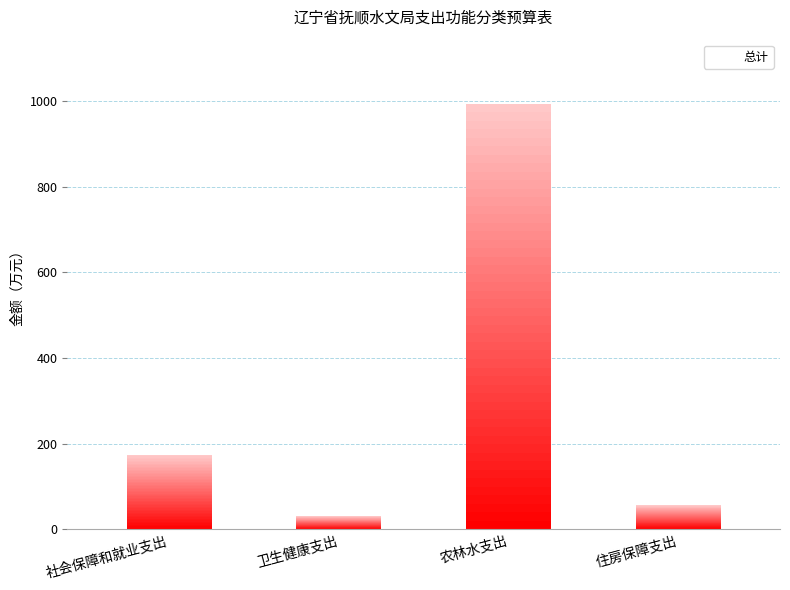

What is the change in value from 社会保障和就业支出 to 农林水支出?

+819.6